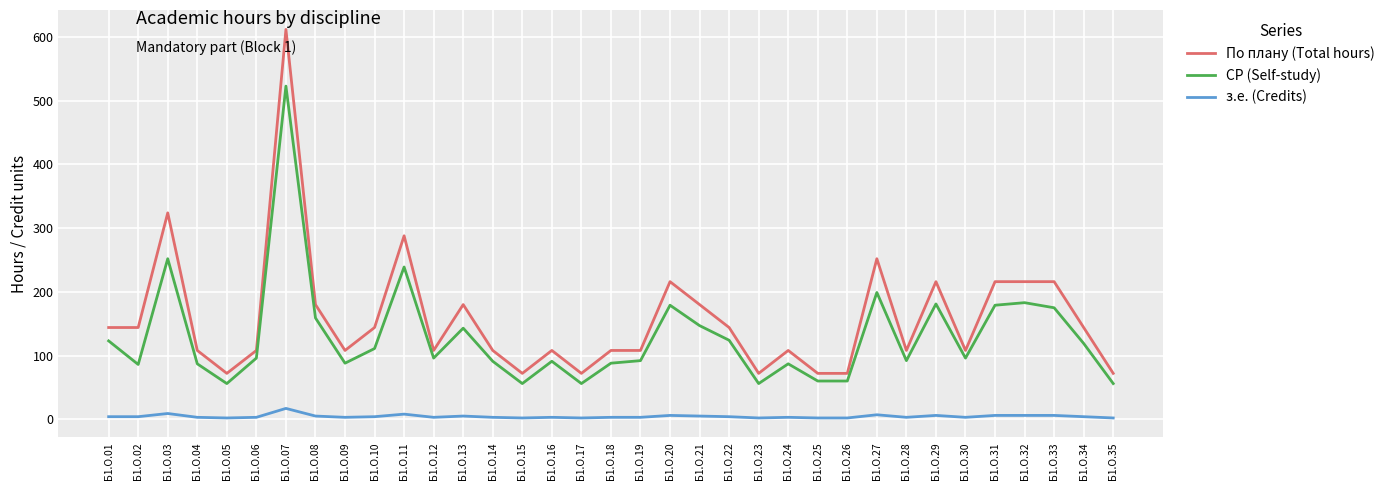

Which series changed the most between Б1.О.23 and Б1.О.33?

По плану (Total hours)